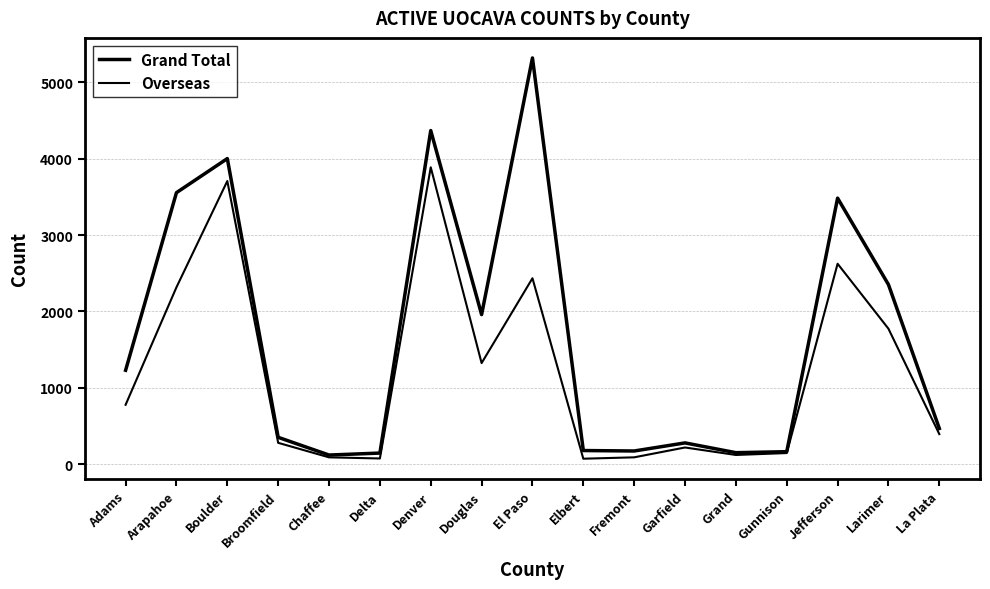

Where is the first local maximum for Grand Total?

Boulder